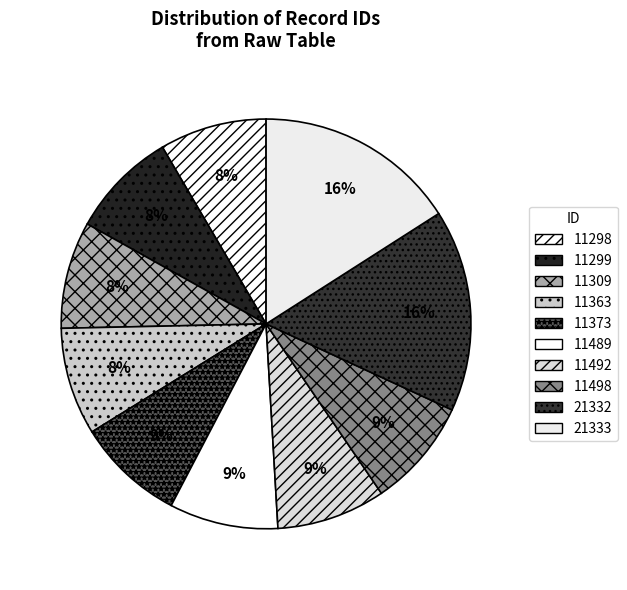

How many segments does this pie chart have?

10